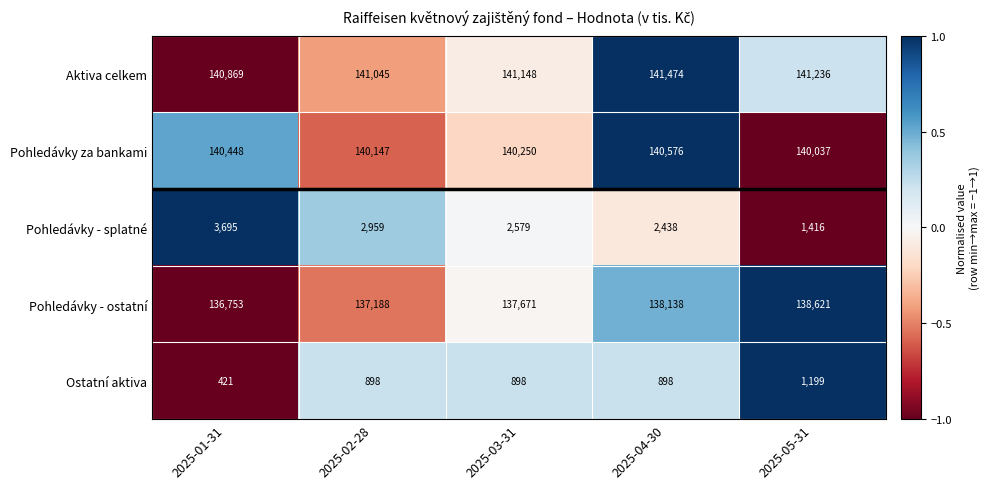

How many categories are shown in the chart?

5